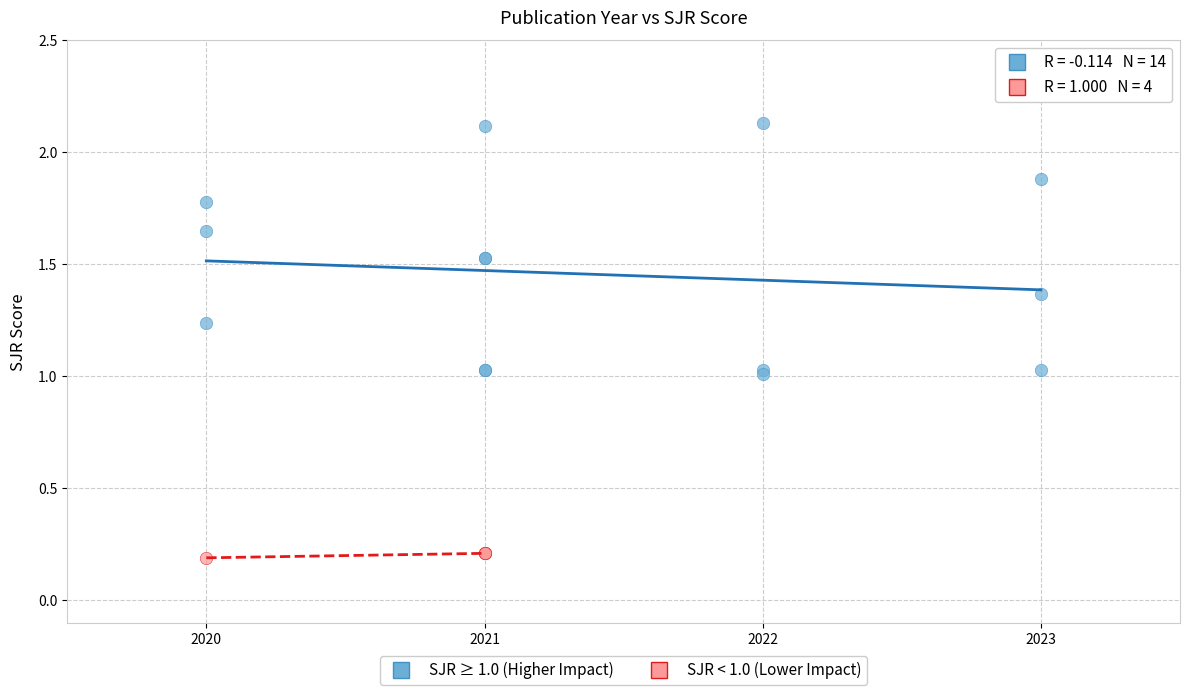

Which series reaches the maximum Y coordinate?

SJR ≥ 1.0 (Higher Impact)